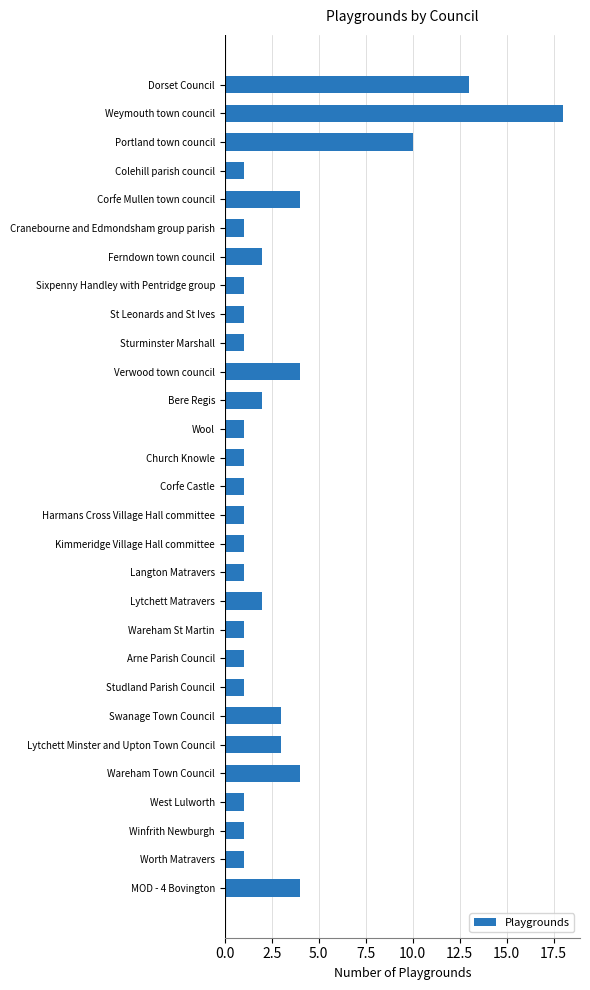

Reading bottom to top, extract all data points from this chart.

4	1	1	1	4	3	3	1	1	1	2	1	1	1	1	1	1	2	4	1	1	1	2	1	4	1	10	18	13